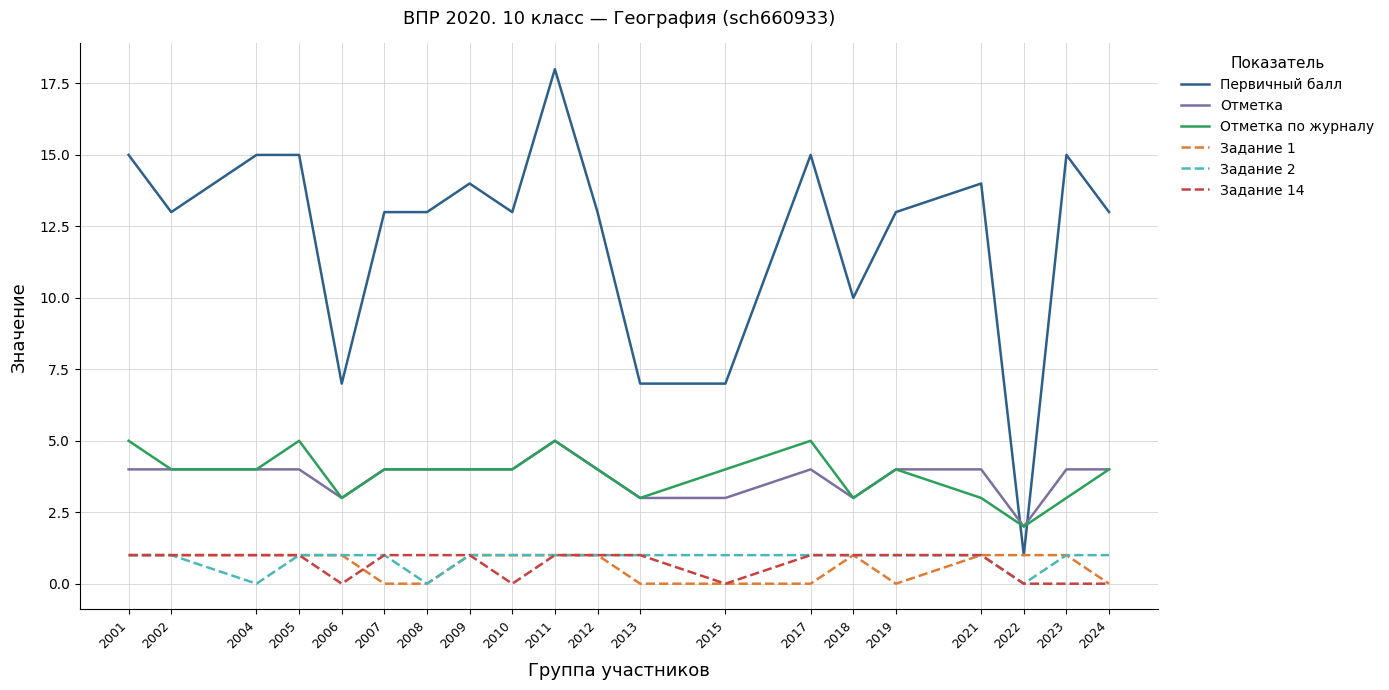

What is the approximate value of Отметка at 2024?

4